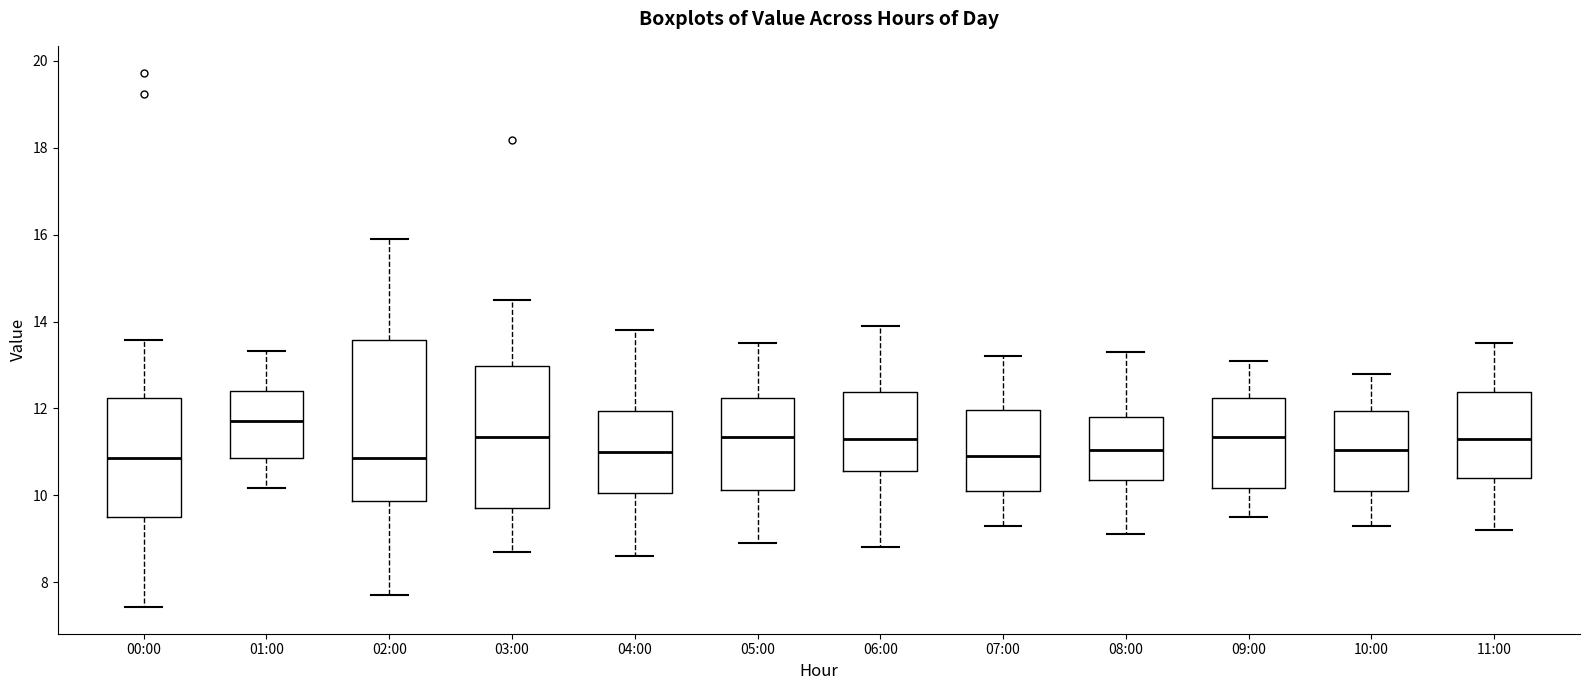

Which box is the tallest, from its lower edge to its upper edge?

02:00